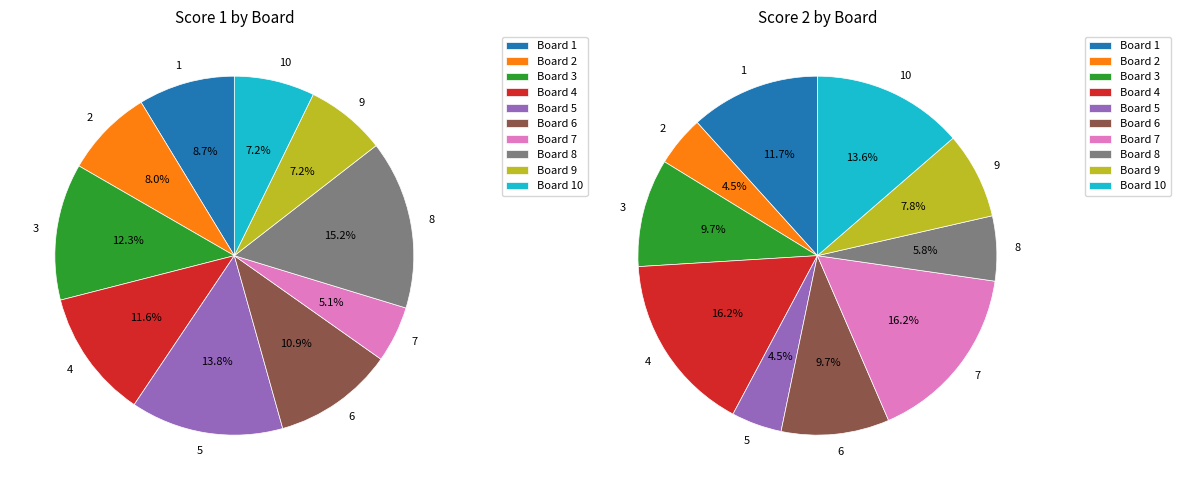

Does any single category account for the majority?

No